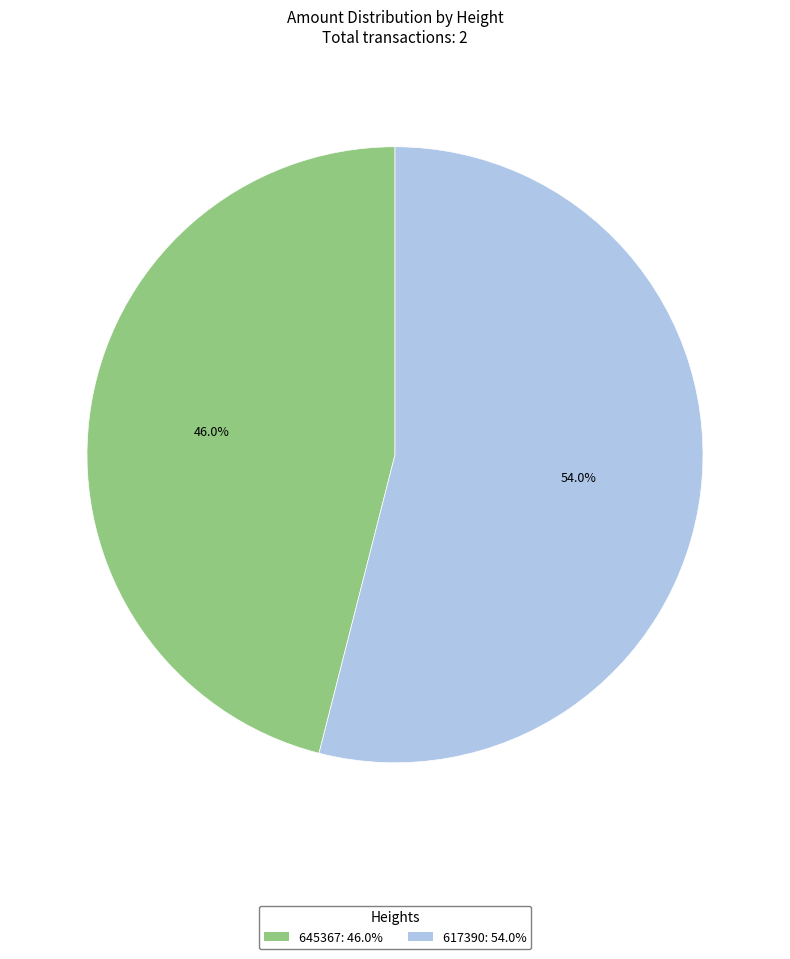

To the nearest percent, what is the average slice percentage?

50%